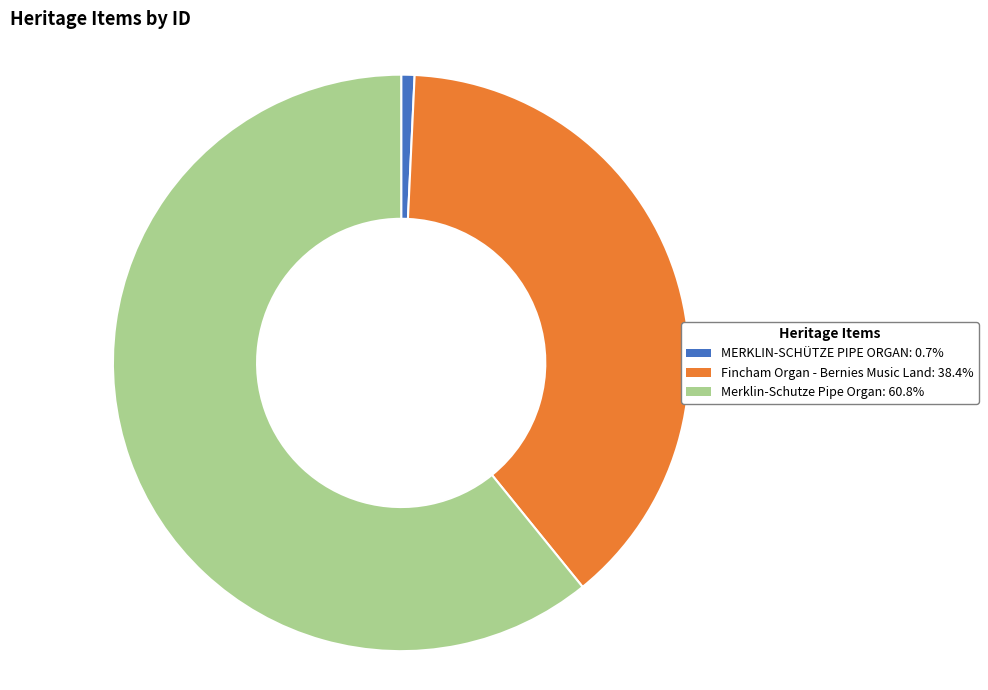

Between MERKLIN-SCHÜTZE PIPE ORGAN and Merklin-Schutze Pipe Organ, which is larger?

Merklin-Schutze Pipe Organ